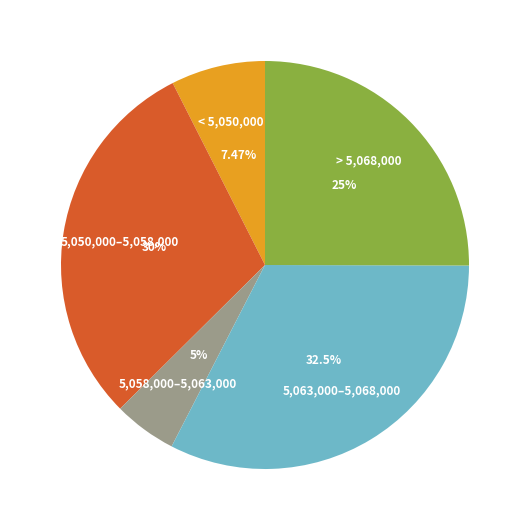

Is there a majority slice in this chart?

No